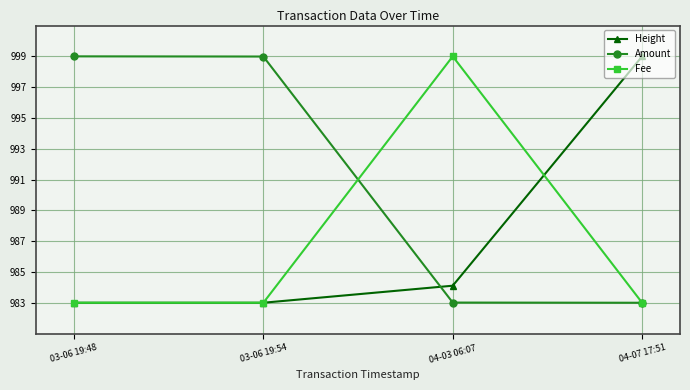

What is the total value across all series at 03-06 19:48?

2965.0